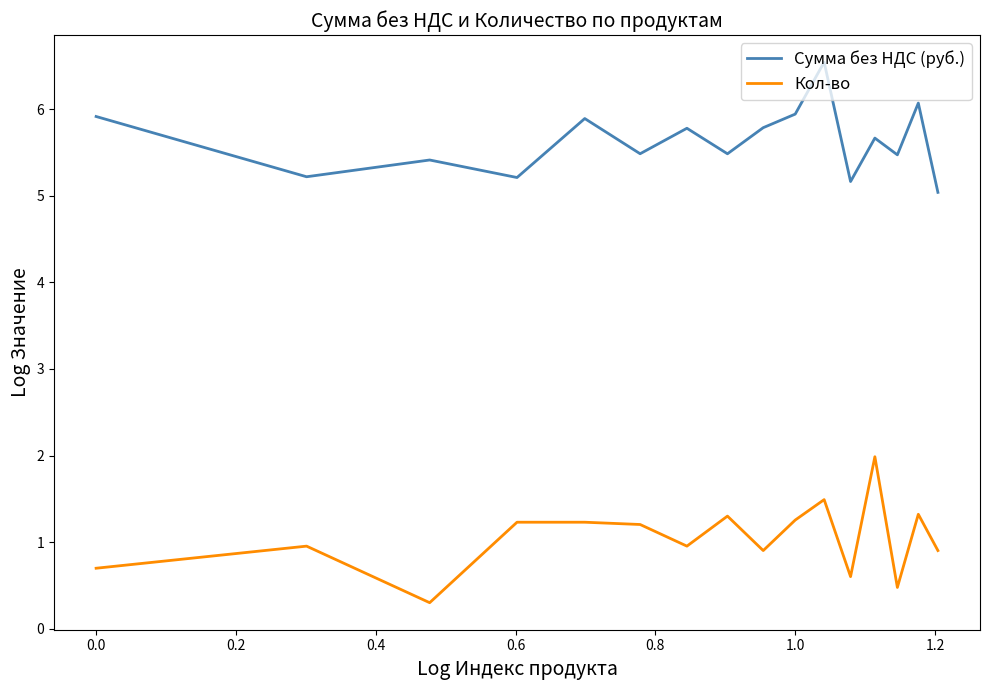

Which series has the largest total across all categories?

Сумма без НДС (руб.)